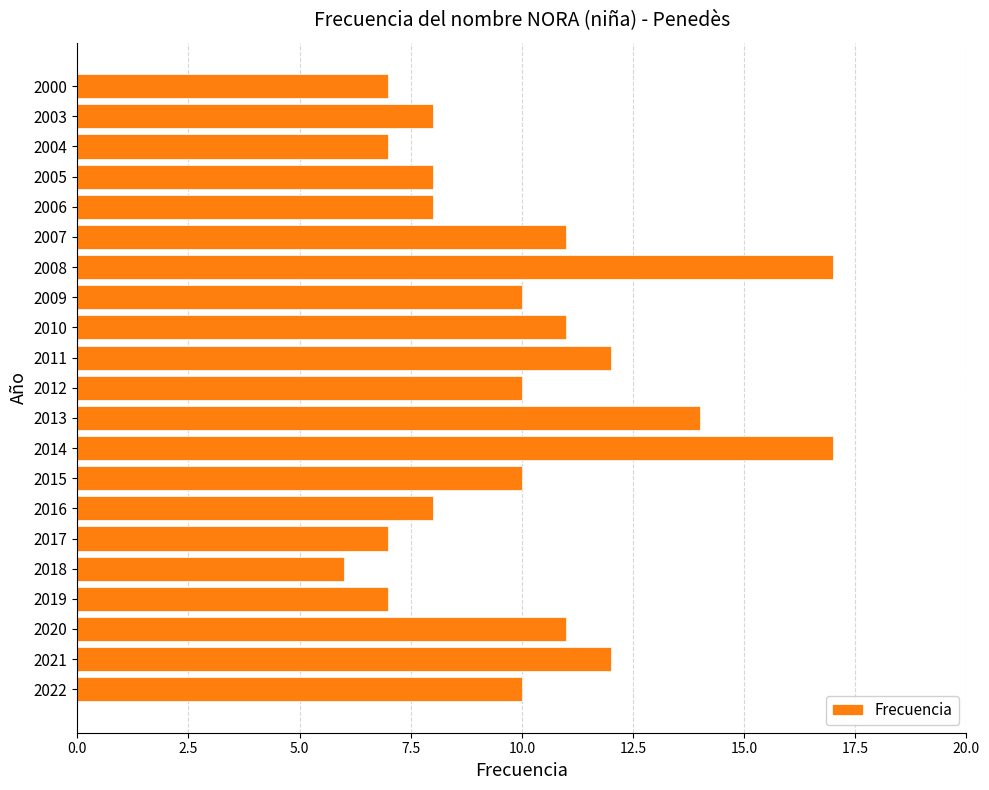

The value at 2022 is 10. True or false?

True